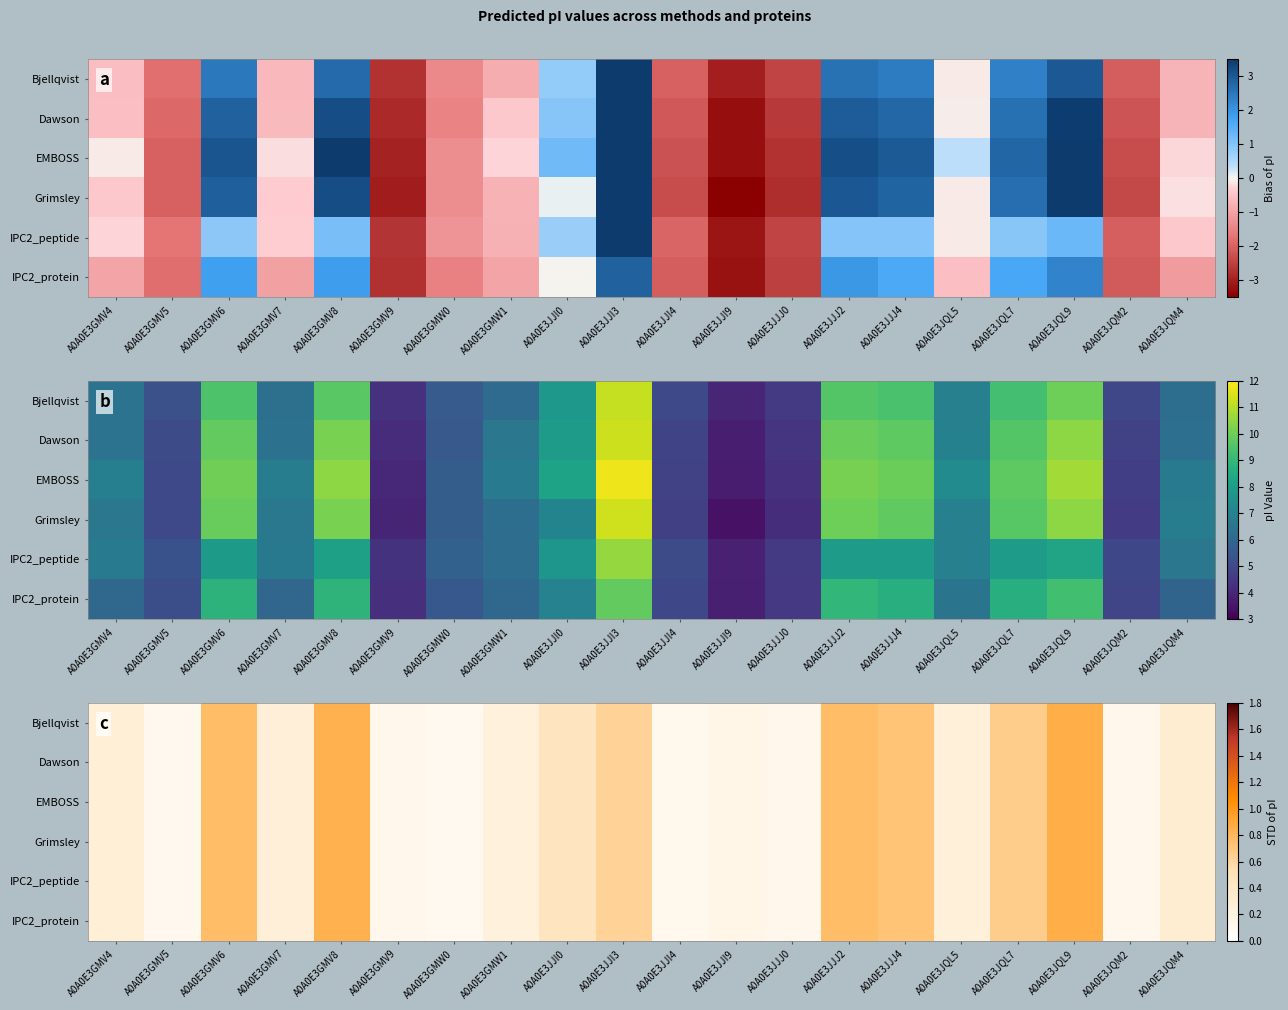

Count the Bjellqvist values in the range 0 to 1.

20